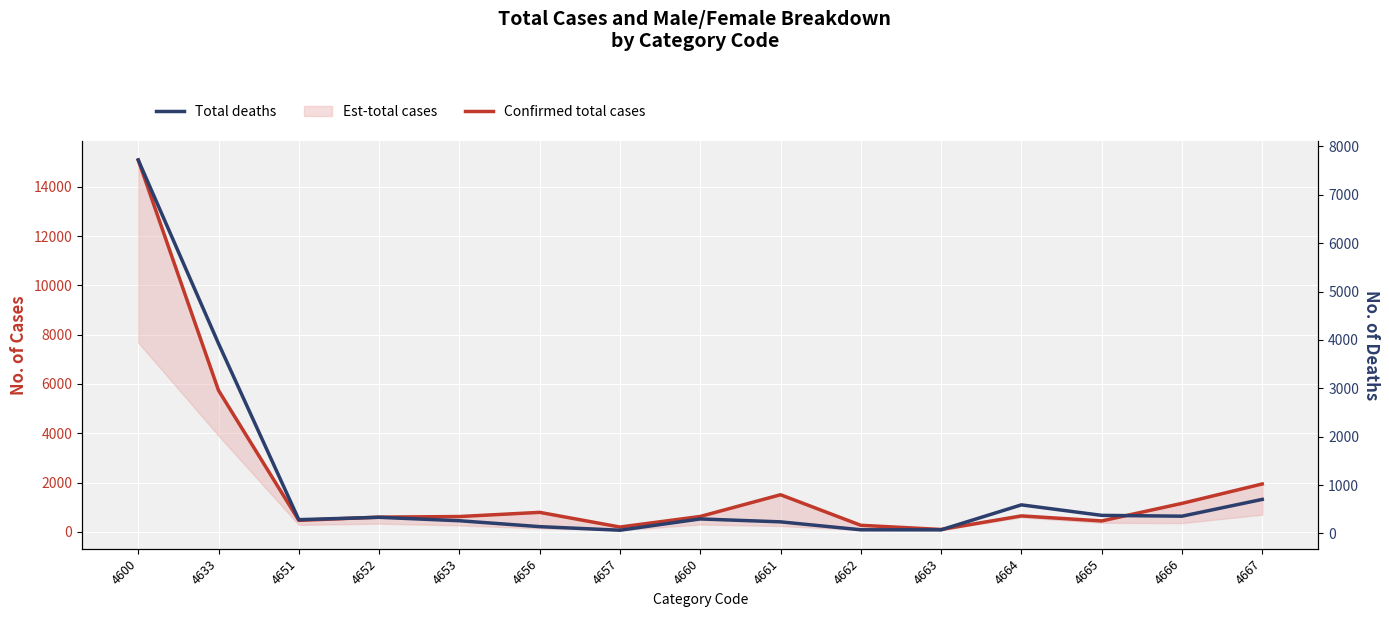

How many values in the Total deaths series are below 299?

7